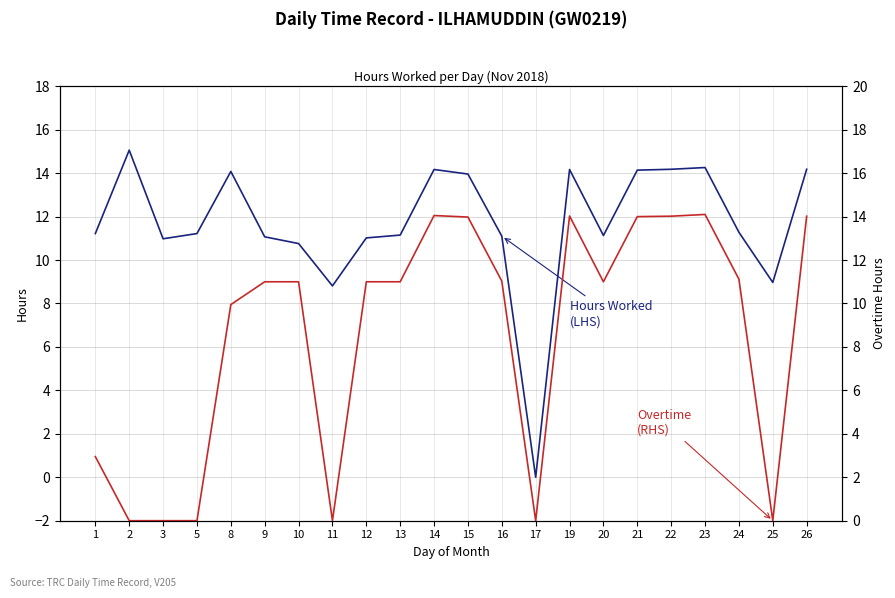

What is the difference between the Hours Worked (LHS) values at 19 and 17?

14.2